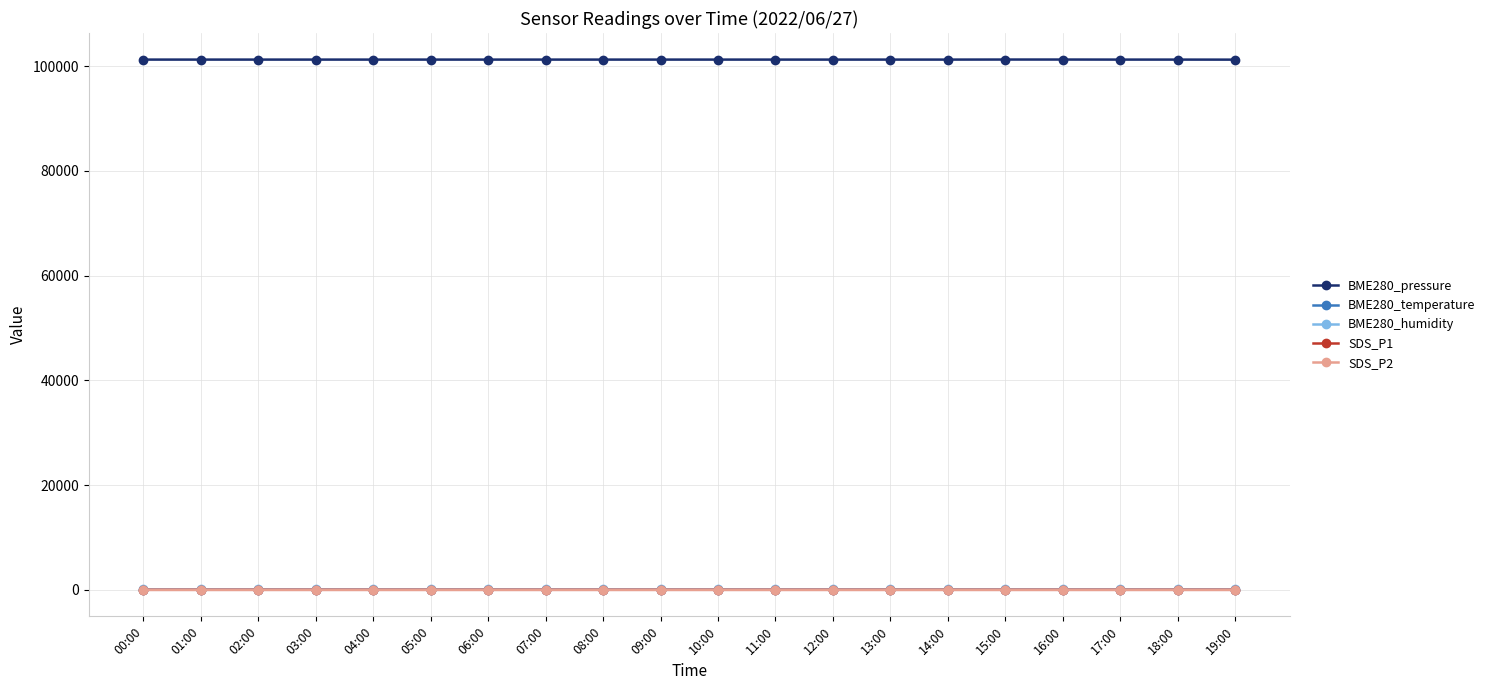

What is the minimum value shown in the chart?

0.3